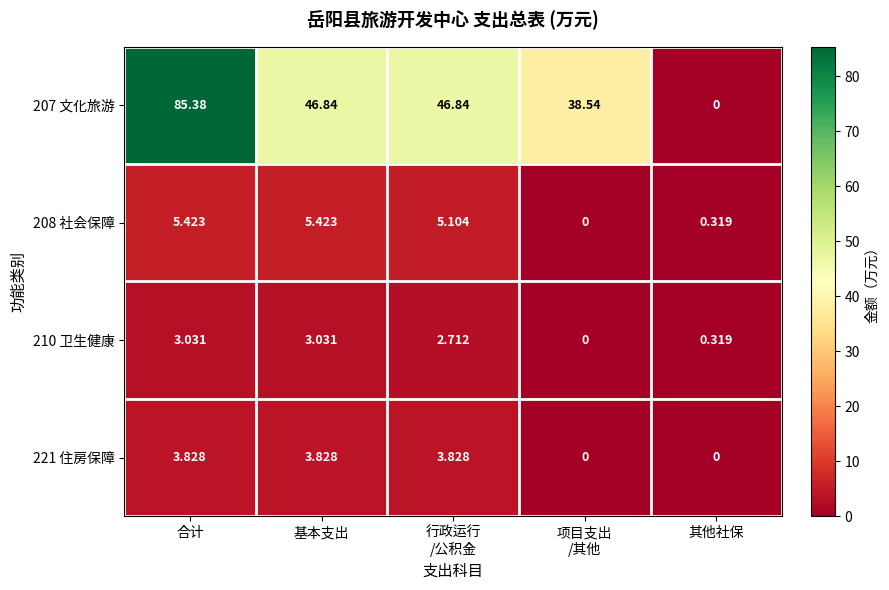

Is the value of 208 社会保障 at 其他社保 greater than the value of 207 文化旅游 at 基本支出?

No